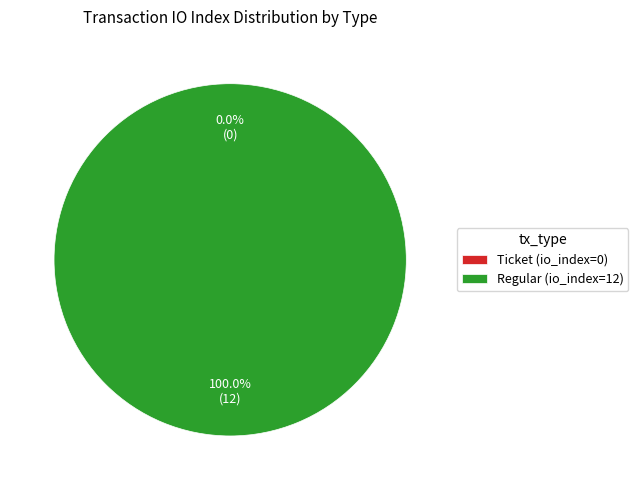

Is Regular (io_index=12) the majority of the pie?

Yes